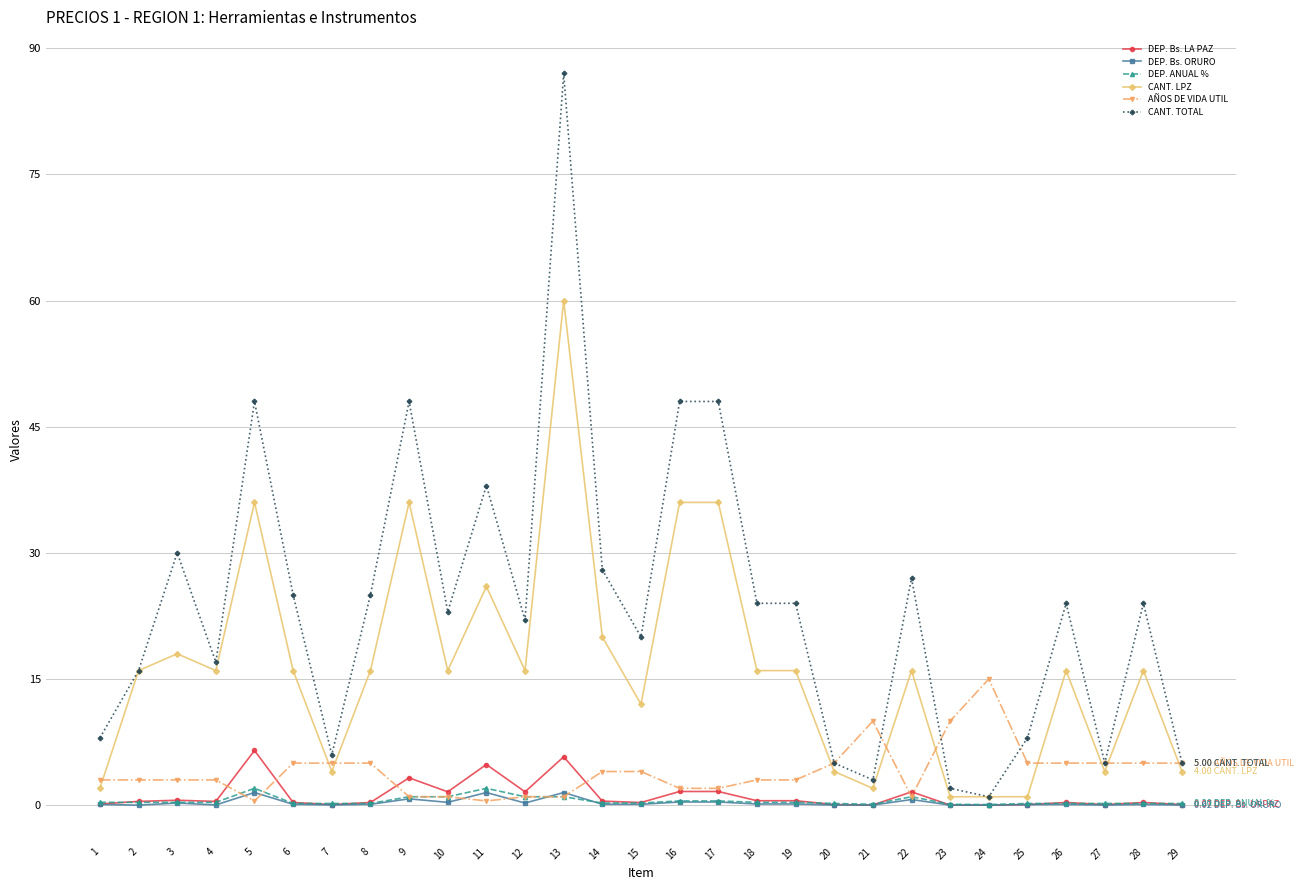

Which series ends up on top after the final intersection of AÑOS DE VIDA UTIL and DEP. Bs. ORURO?

AÑOS DE VIDA UTIL